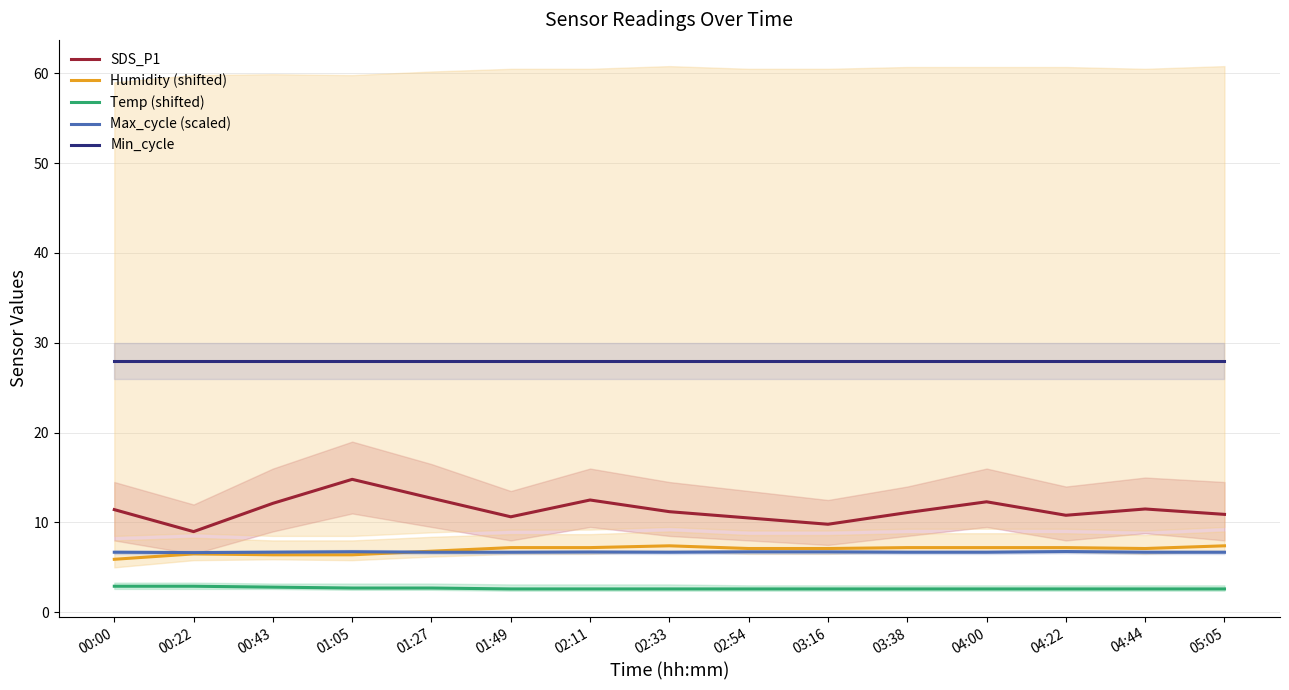

True or false: Min_cycle and Max_cycle (scaled) cross at least once.

False